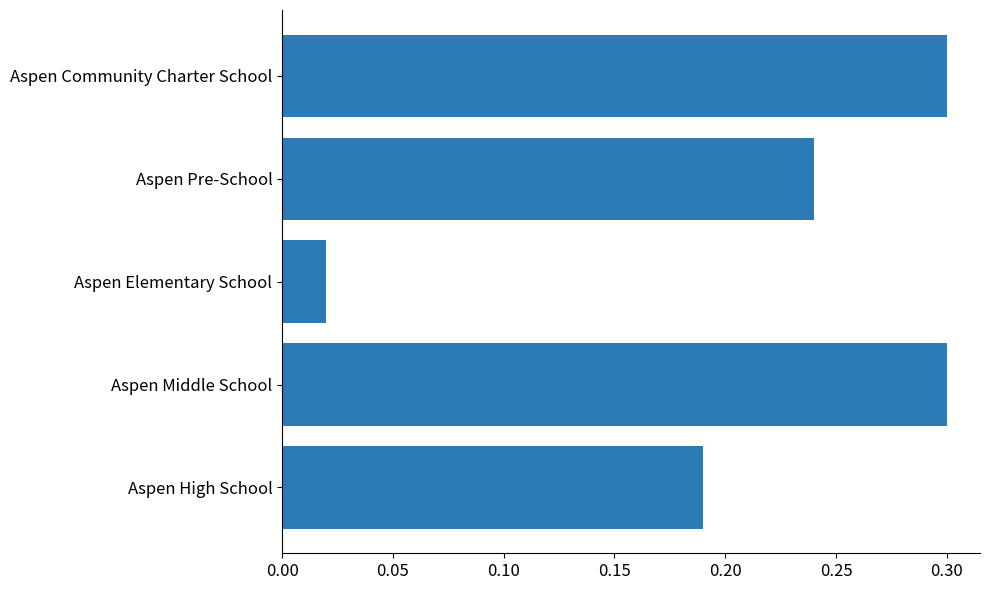

Which label corresponds to the smallest value in the chart?

Aspen Elementary School